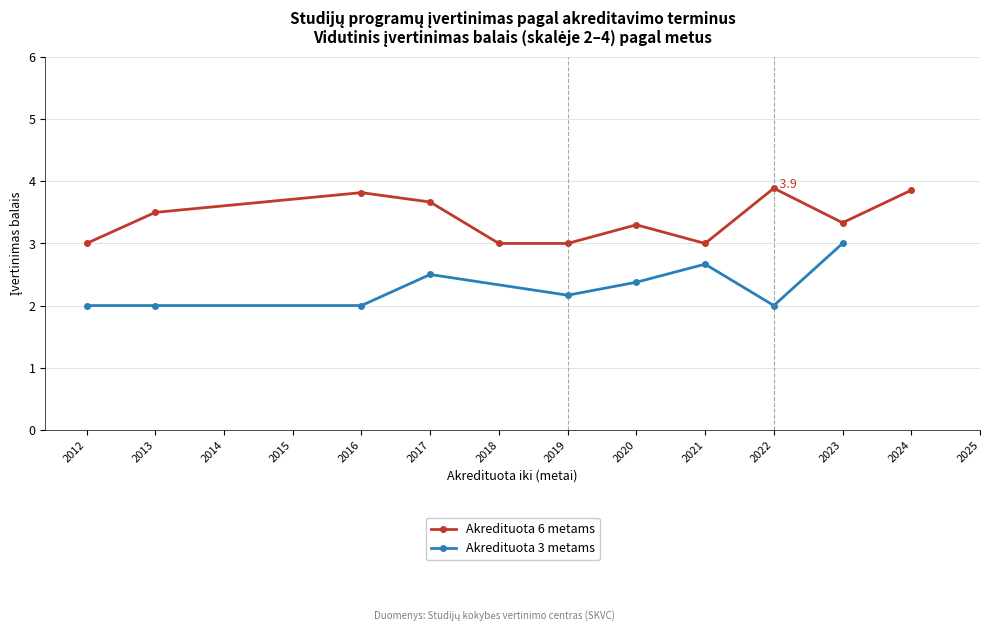

What value does the Akredituota 6 metams series have at 2023?

3.3